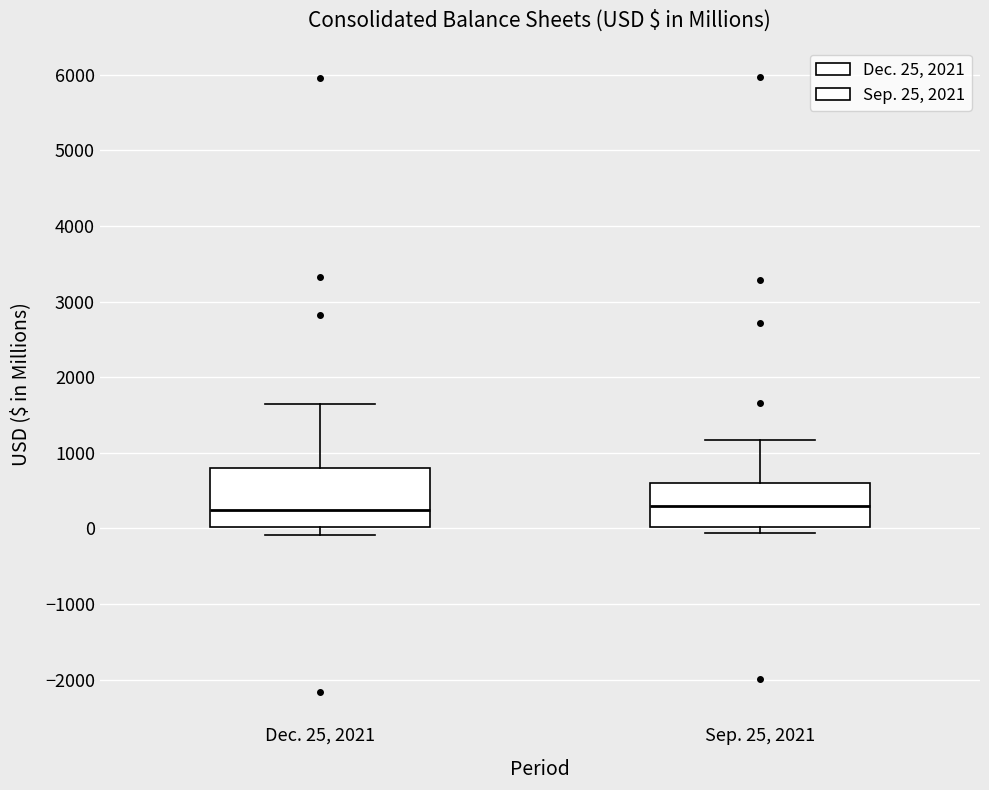

Reading left to right, transcribe this box plot: for each box, give where its median line is, the range the box spans, and where its two whiskers end, as read against the y-axis. The values are not printed on the chart, so give them approximately, as read against the axis.

Dec. 25, 2021: median 200, box 0 to 800, whiskers -100 to 1700
Sep. 25, 2021: median 300, box 0 to 600, whiskers -100 to 1200